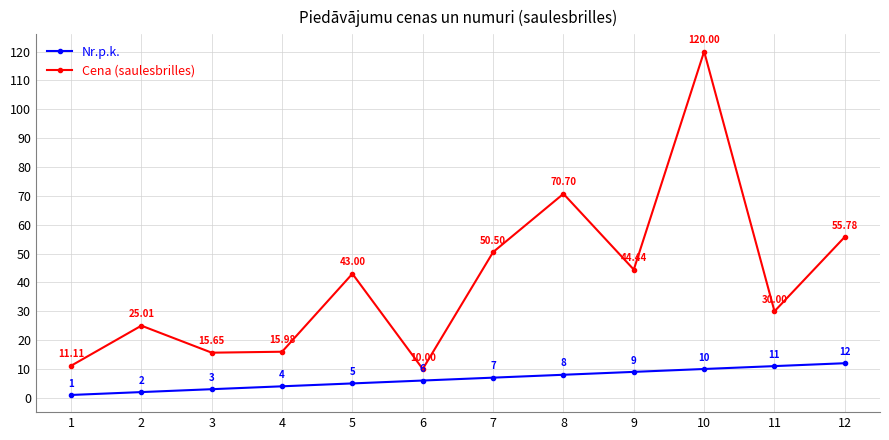

What is the total value across all series at 11?

41.0